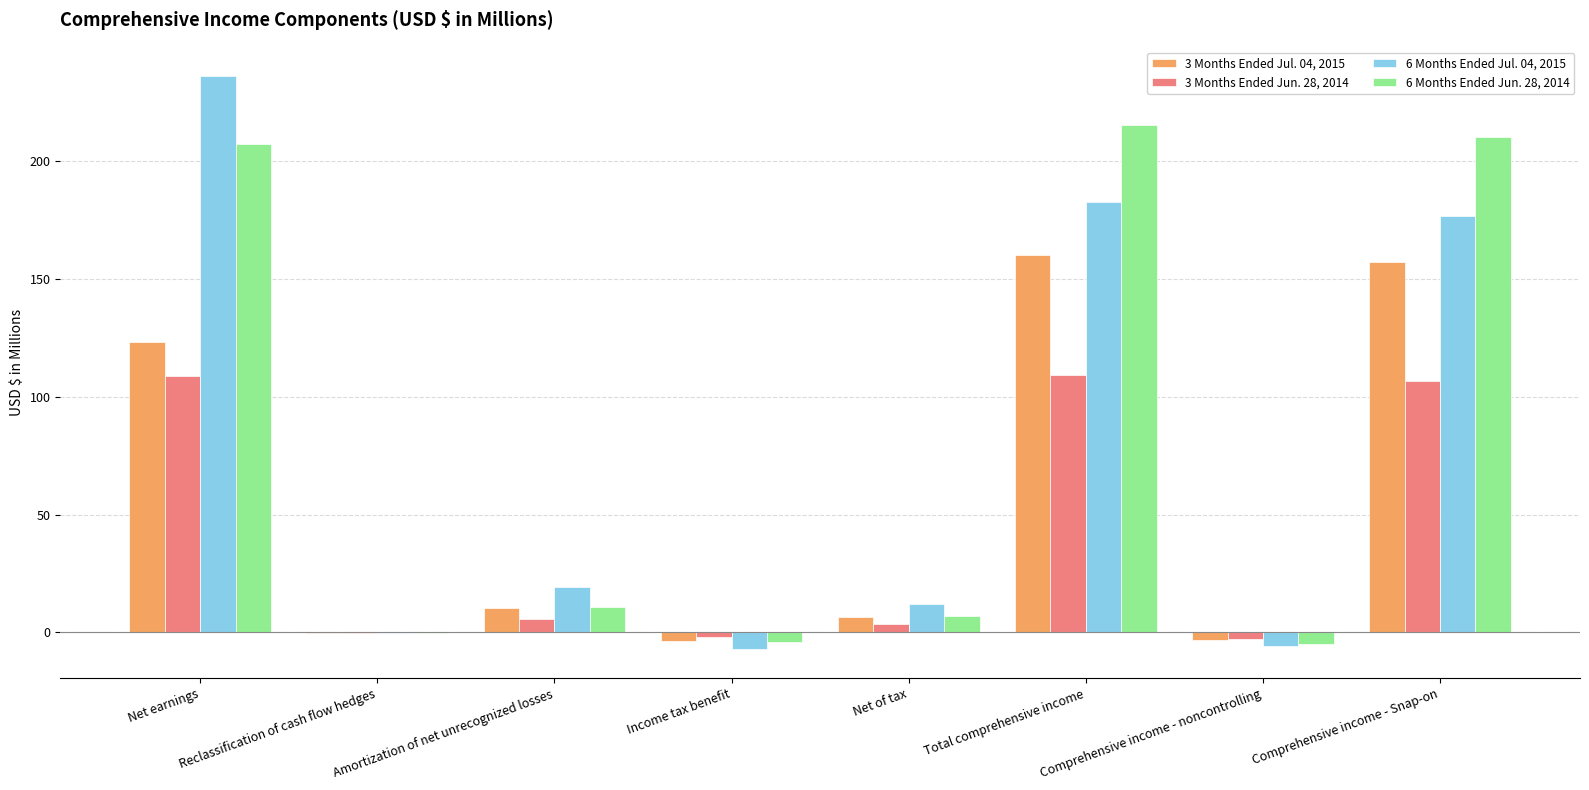

How many values in the 6 Months Ended Jul. 04, 2015 series exceed 19?

4